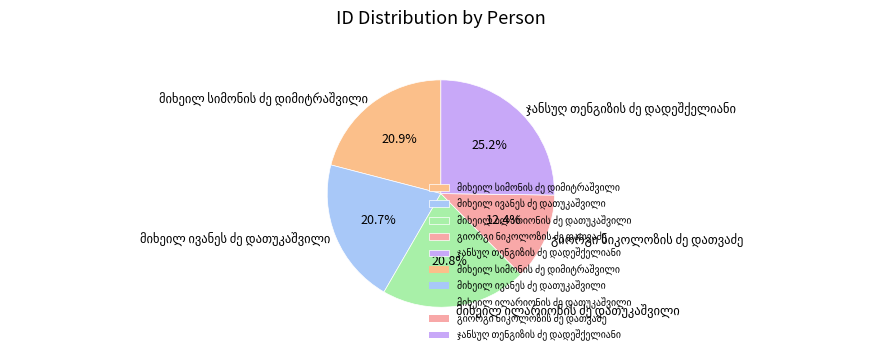

Does any single category account for the majority?

No